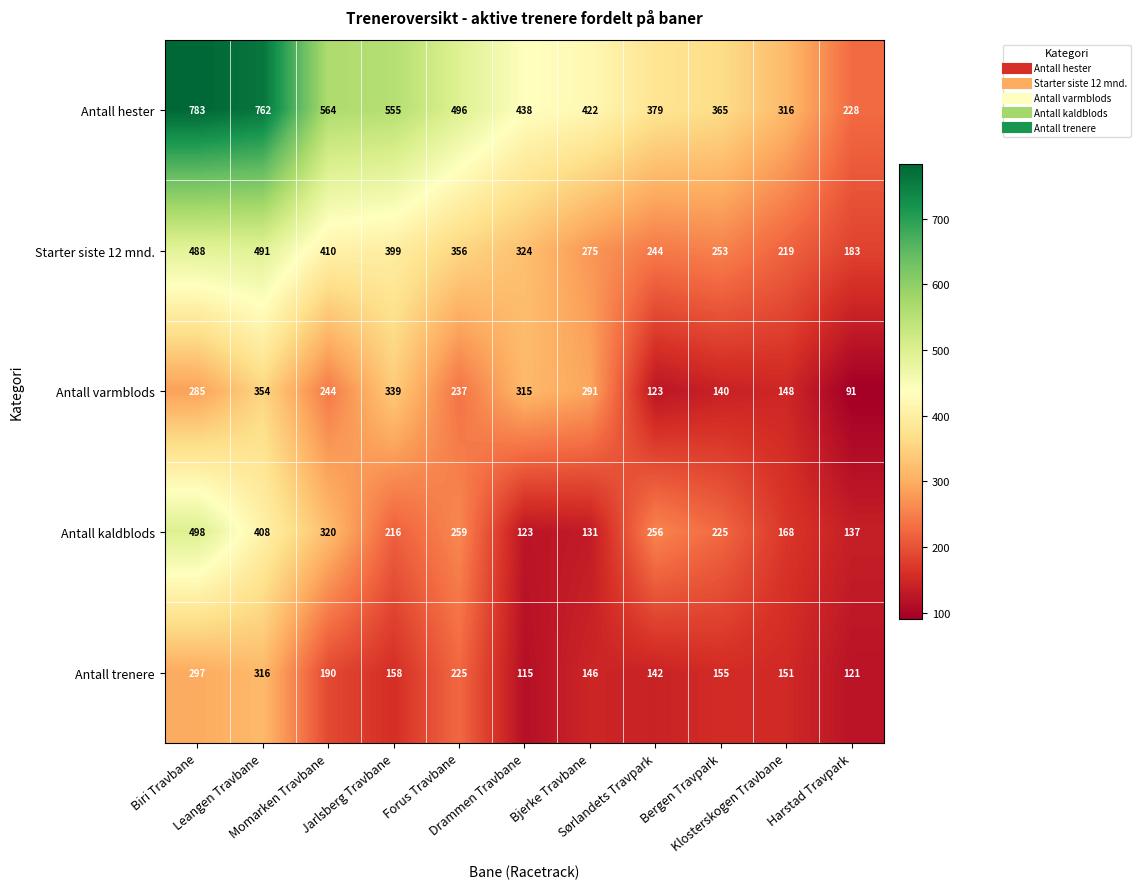

What is the greatest value displayed?

783